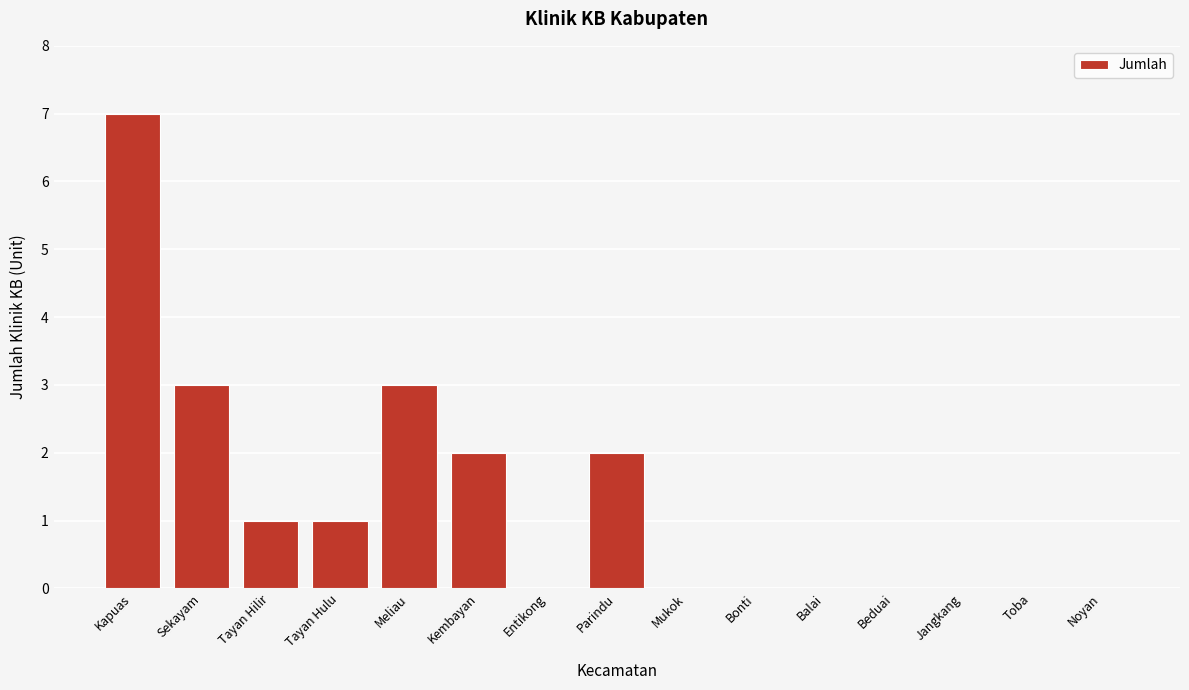

Reading right to left, list all the values displayed in this chart.

Noyan=0	Toba=0	Jangkang=0	Beduai=0	Balai=0	Bonti=0	Mukok=0	Parindu=2	Entikong=0	Kembayan=2	Meliau=3	Tayan Hulu=1	Tayan Hilir=1	Sekayam=3	Kapuas=7